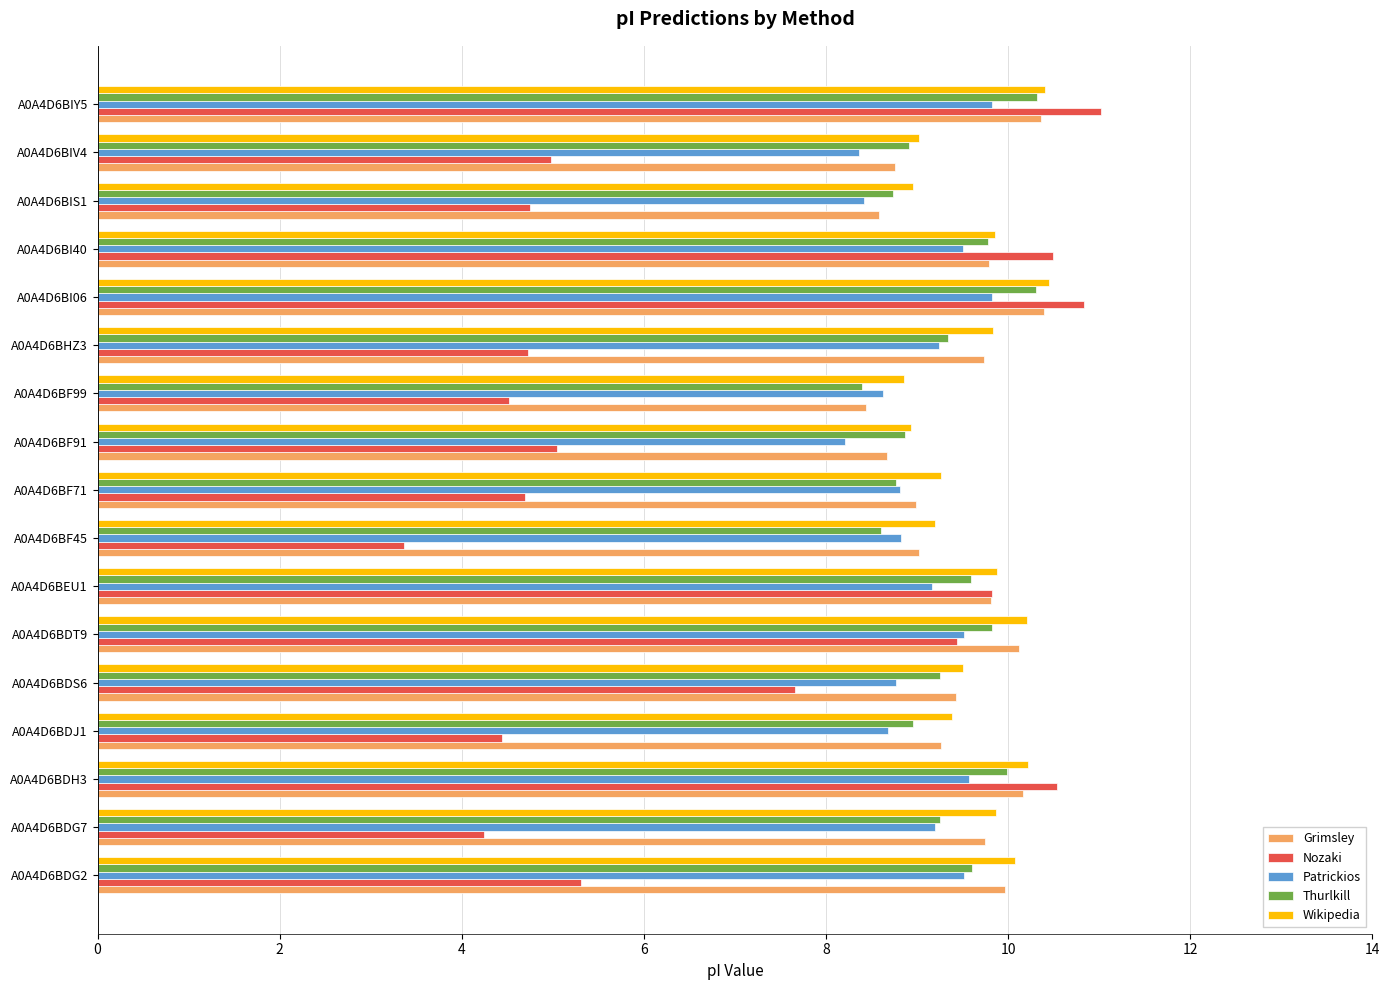

Is the value of Nozaki at A0A4D6BIV4 greater than the value of Thurlkill at A0A4D6BHZ3?

No